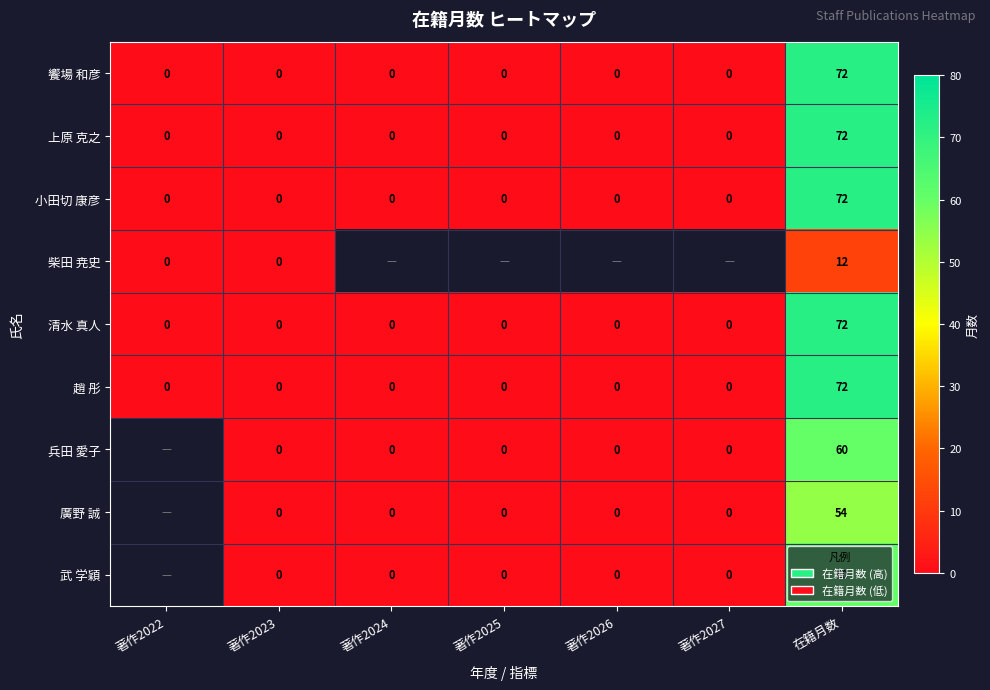

Count the number of categories in the chart.

7